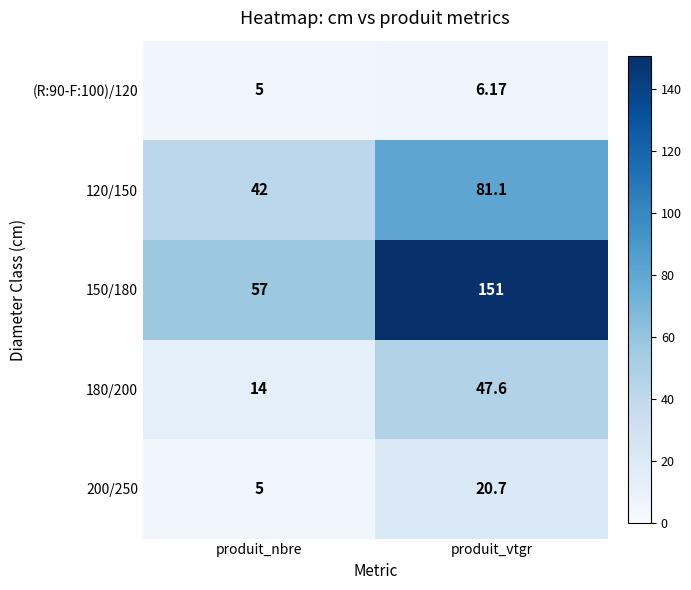

Which category has the lowest value in the (R:90-F:100)/120 series?

produit_nbre